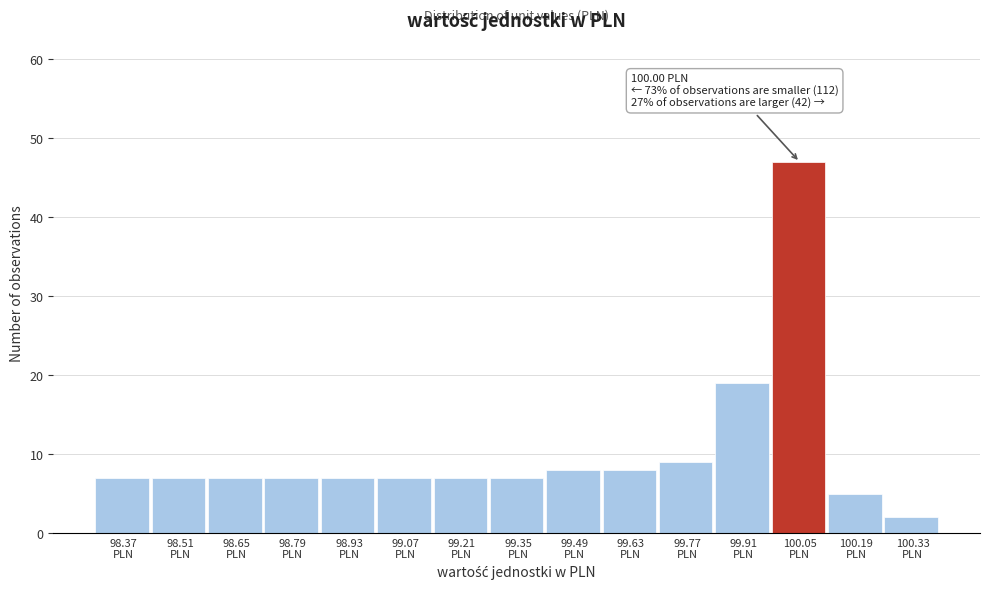

Which range on the x-axis has the tallest bar?

99.98 to 100.12